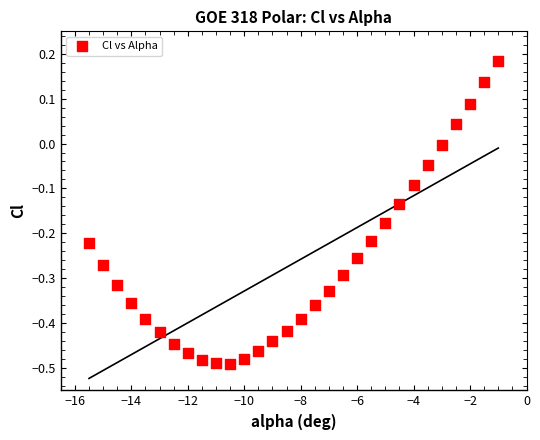

What is the range of X values (max minus min)?

14.5